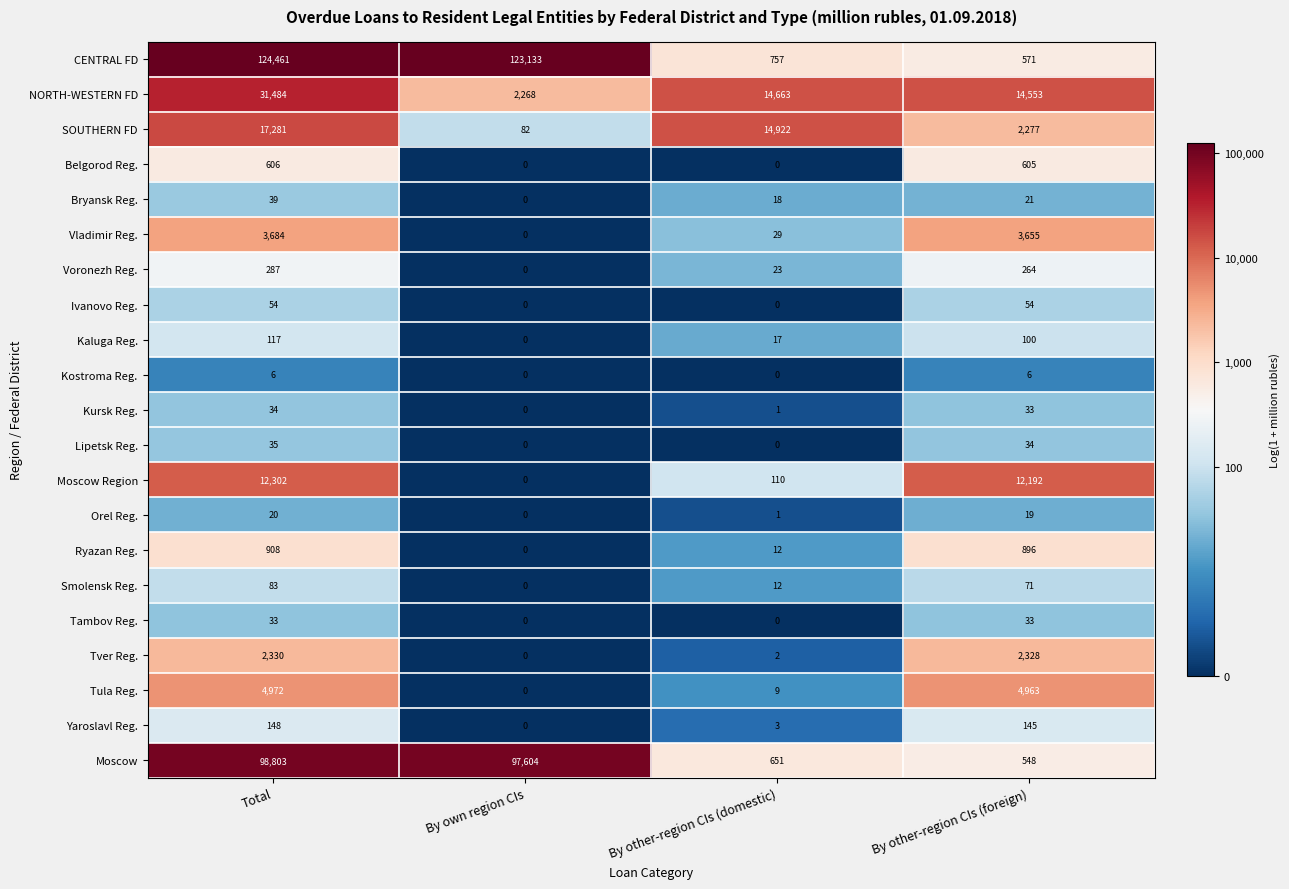

The NORTH-WESTERN FD series shows 8159 at By other-region CIs (domestic). True or false?

False